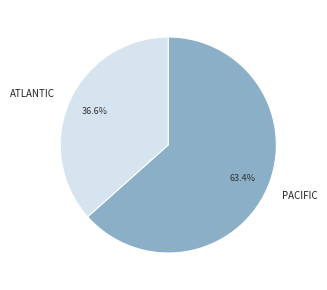

Count the number of slices in the pie.

2